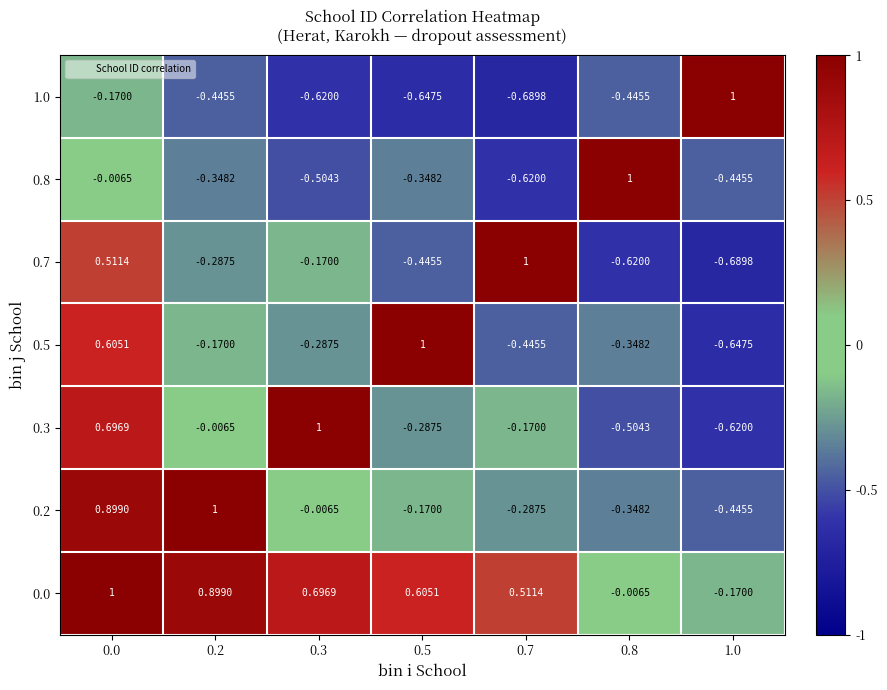

Is the value of 0.2 at 0.5 greater than the value of 0.8 at 0.8?

No